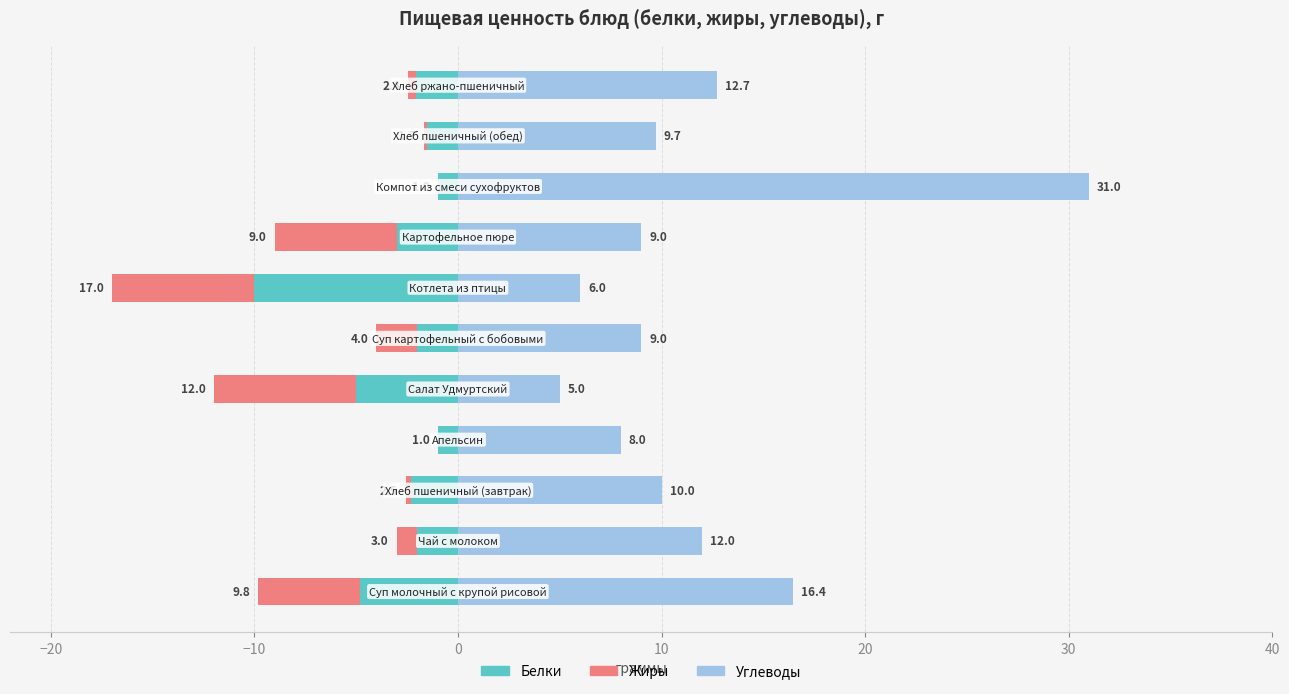

Which series has the largest total across all categories?

Углеводы